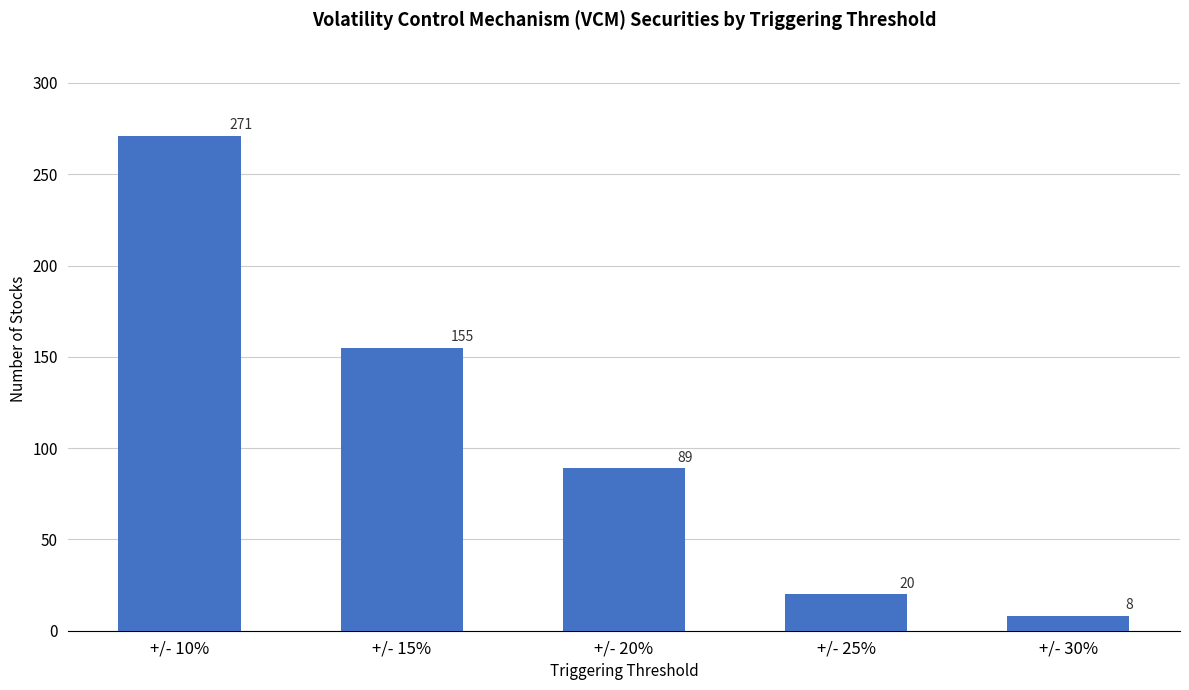

What position from the left is +/- 25%?

4